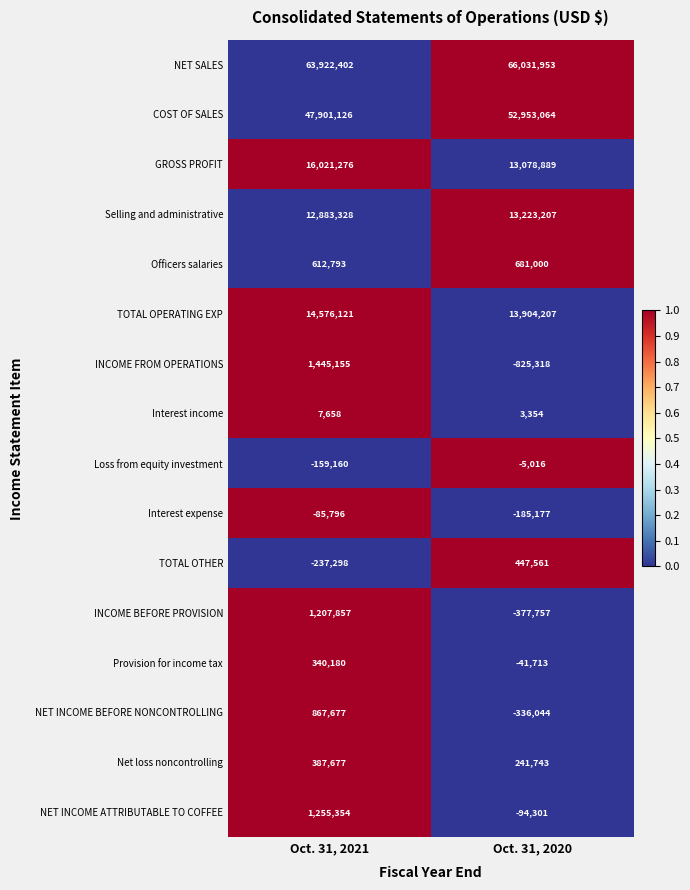

What value does the INCOME BEFORE PROVISION series have at Oct. 31, 2020, to the nearest 100?

-377800